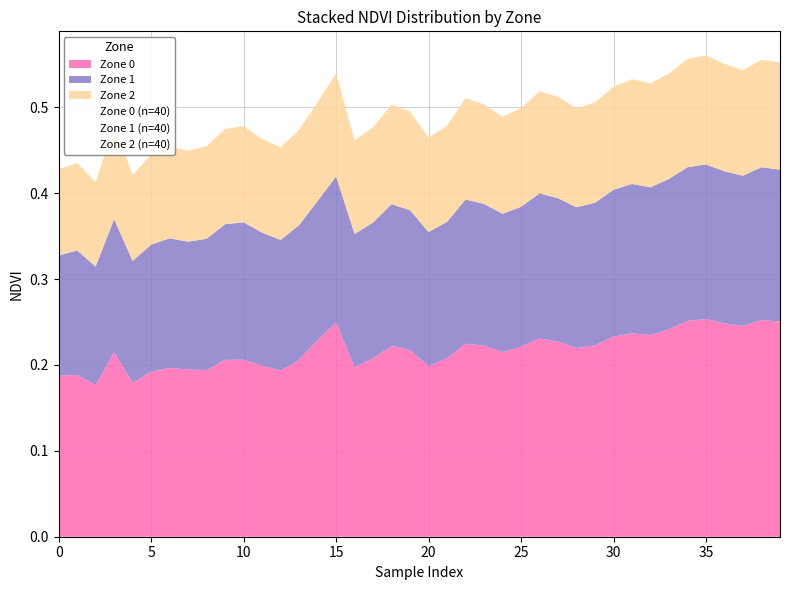

Does the chart have visible grid lines?

Yes